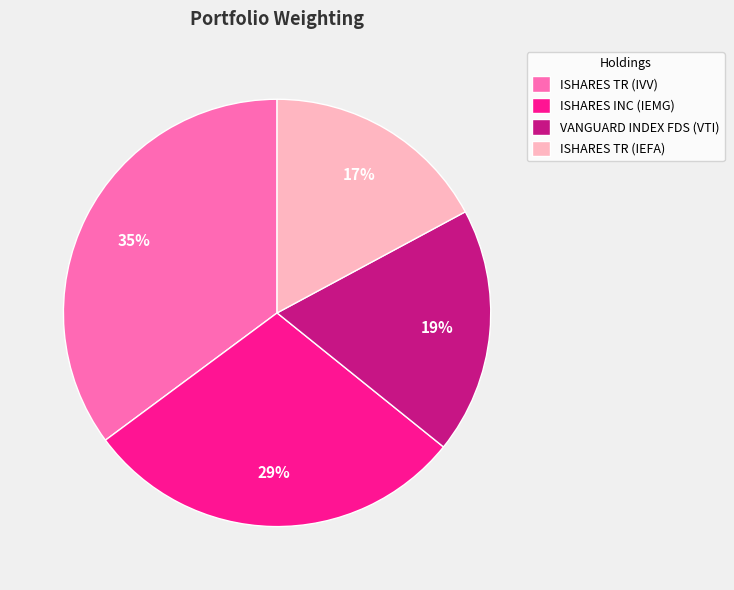

To the nearest percent, what percentage of the pie is ISHARES TR (IEFA)?

17%